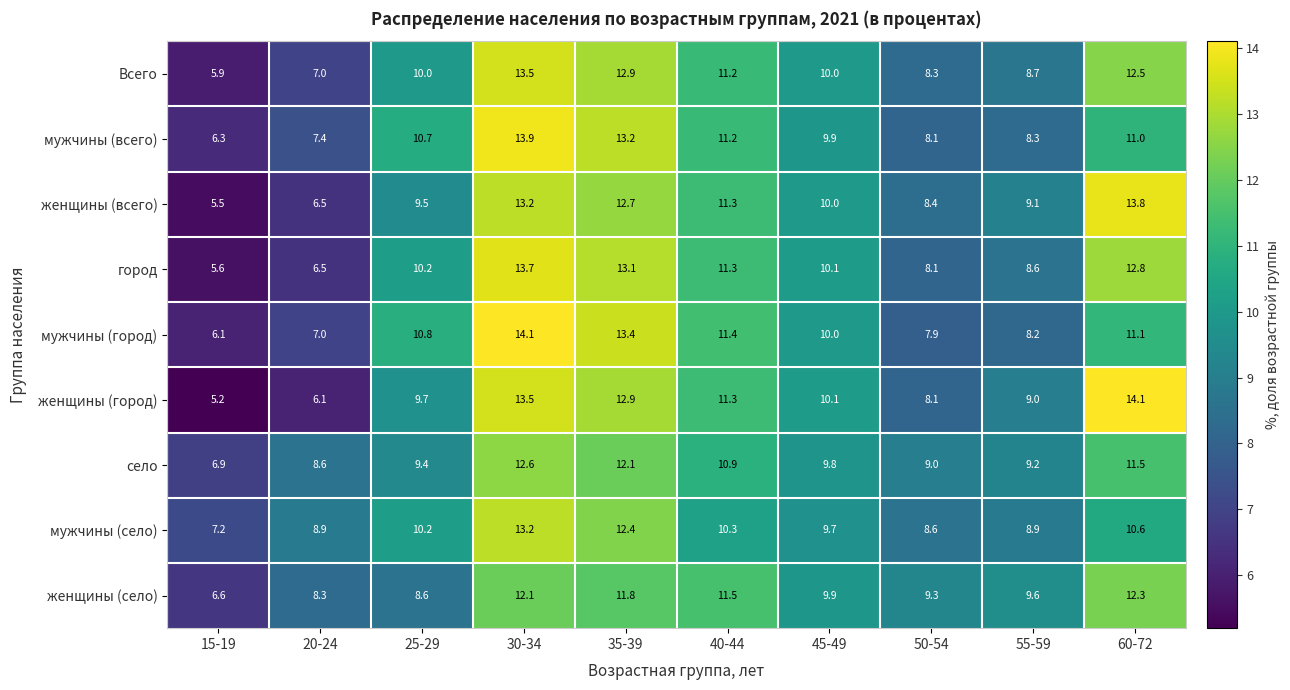

What is the maximum value shown in the chart?

14.1